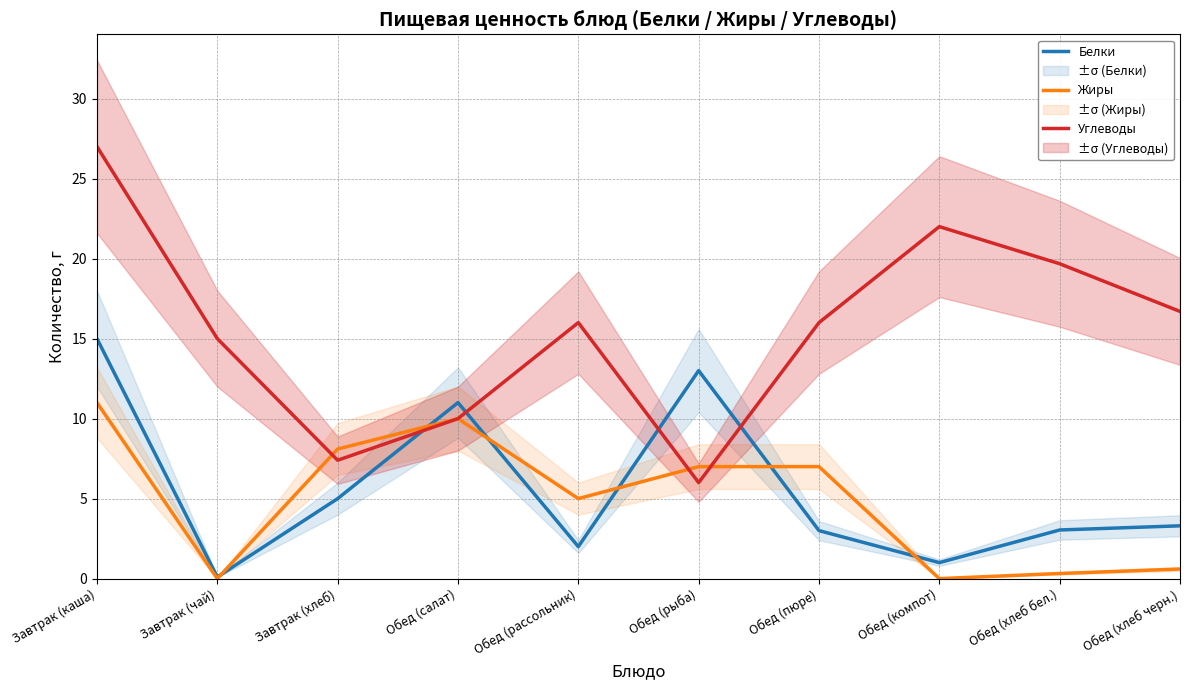

The value of Белки at Завтрак (каша) is 5.6. True or false?

False